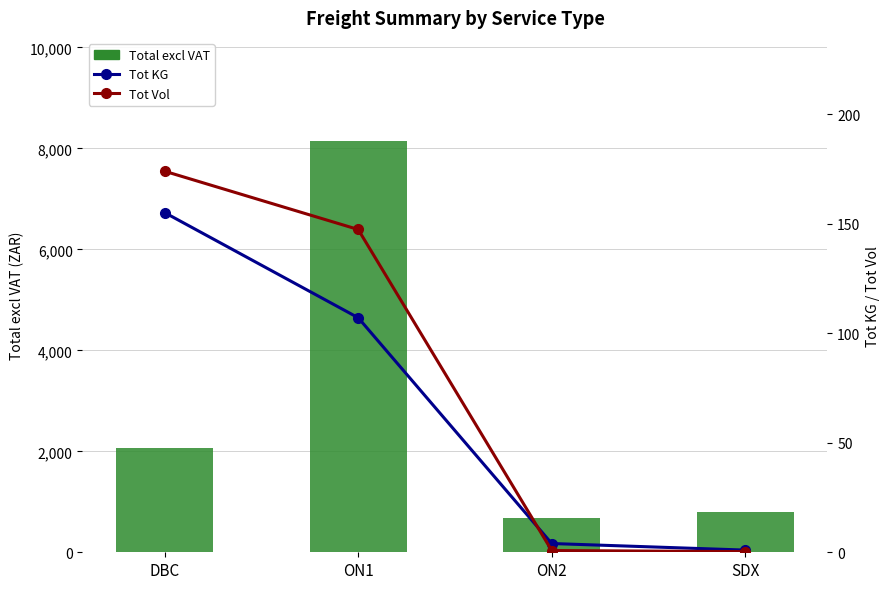

Where is Tot KG nearest to the value 78?

ON1